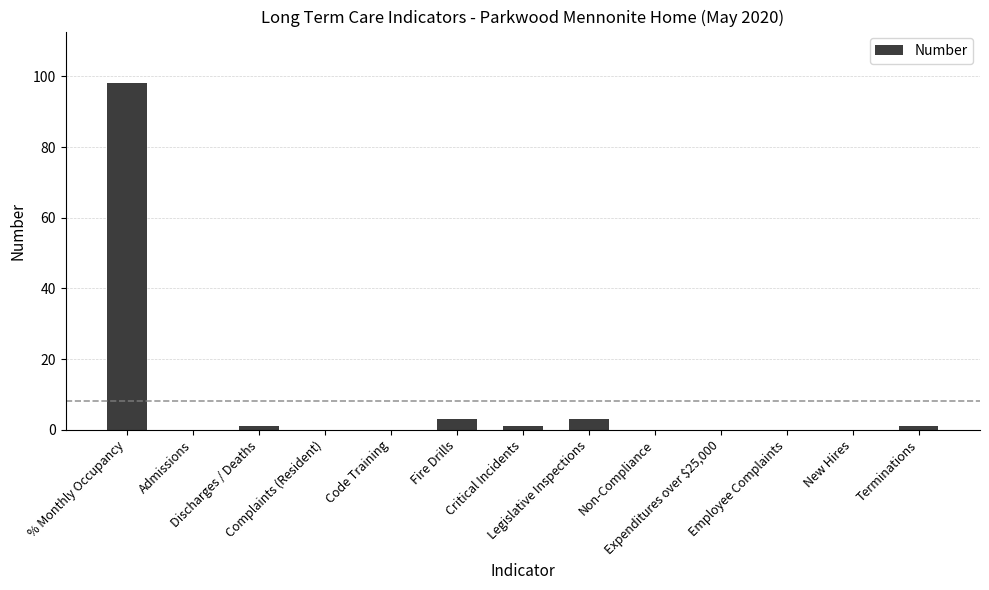

What is the greatest value displayed?

98